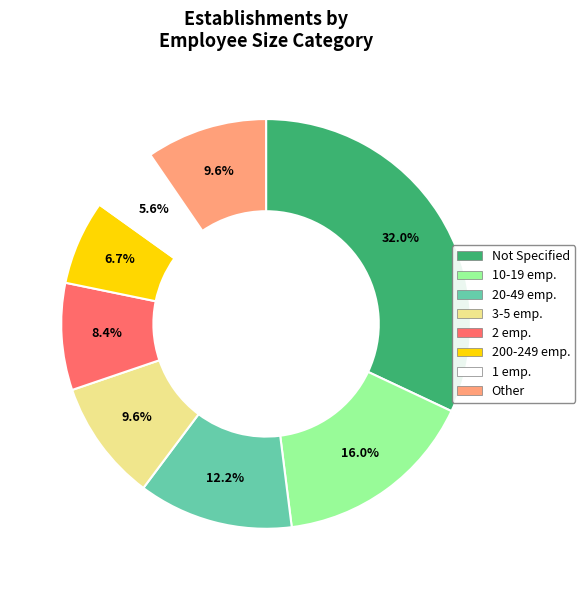

Approximately how many times larger is the value at 2 emp. compared to Not Specified?

0.3